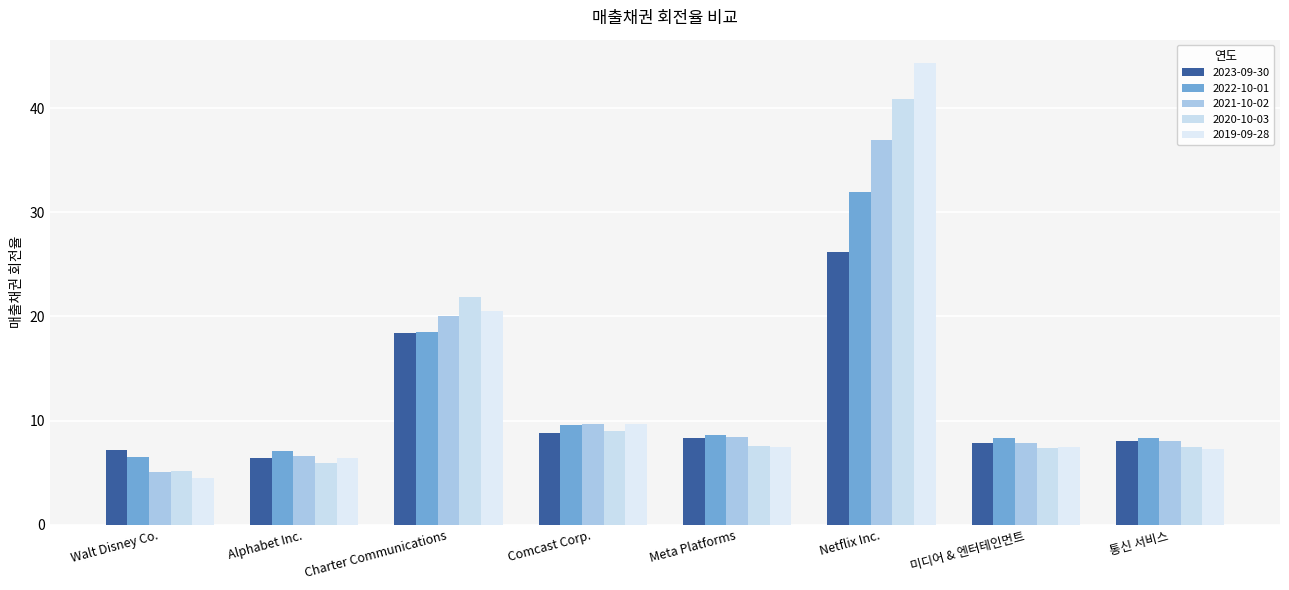

At which label does 2020-10-03 reach its minimum?

Walt Disney Co.